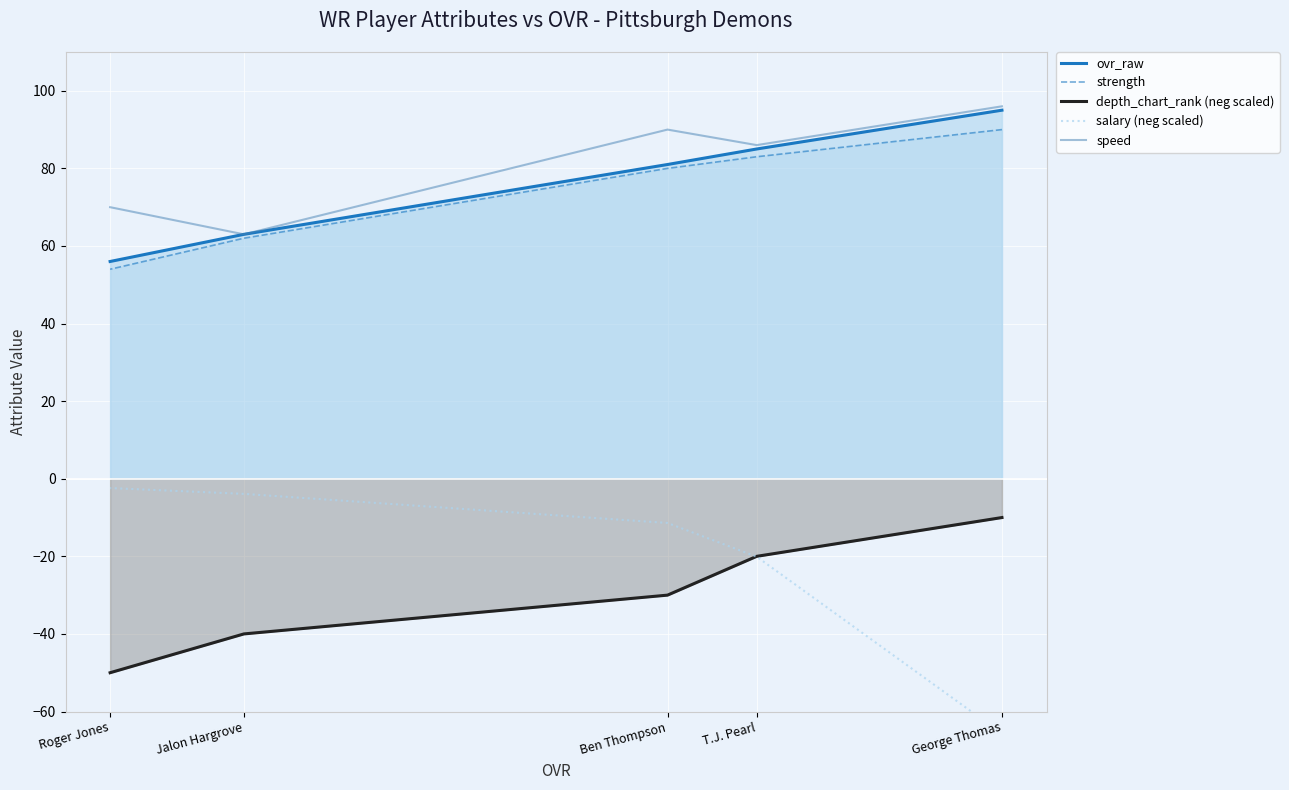

At how many categories does at least one series exceed -42?

5